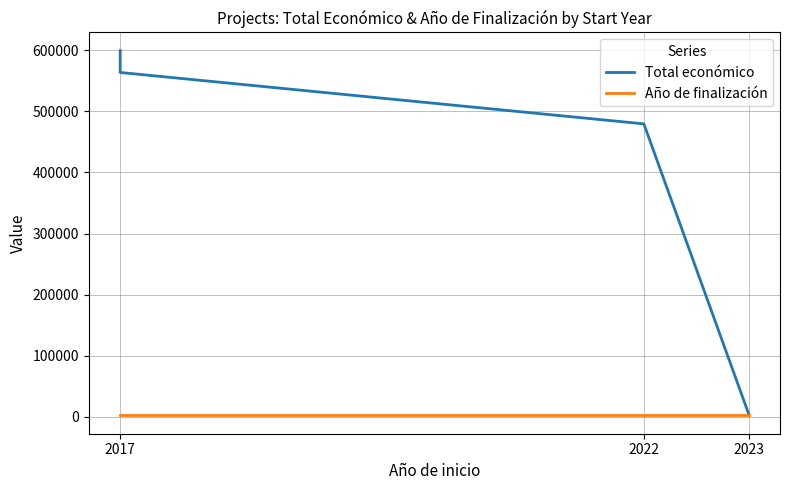

What is the sum of the Año de finalización values at 2017 and 2023?

4050